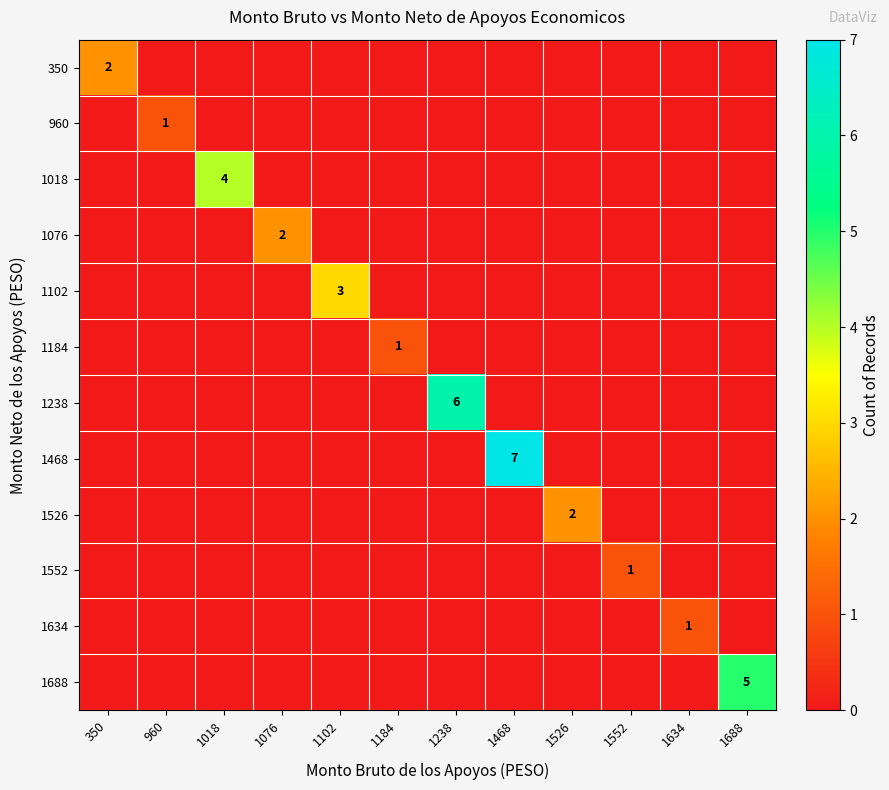

The 1238 series shows 6 at 1238. True or false?

True